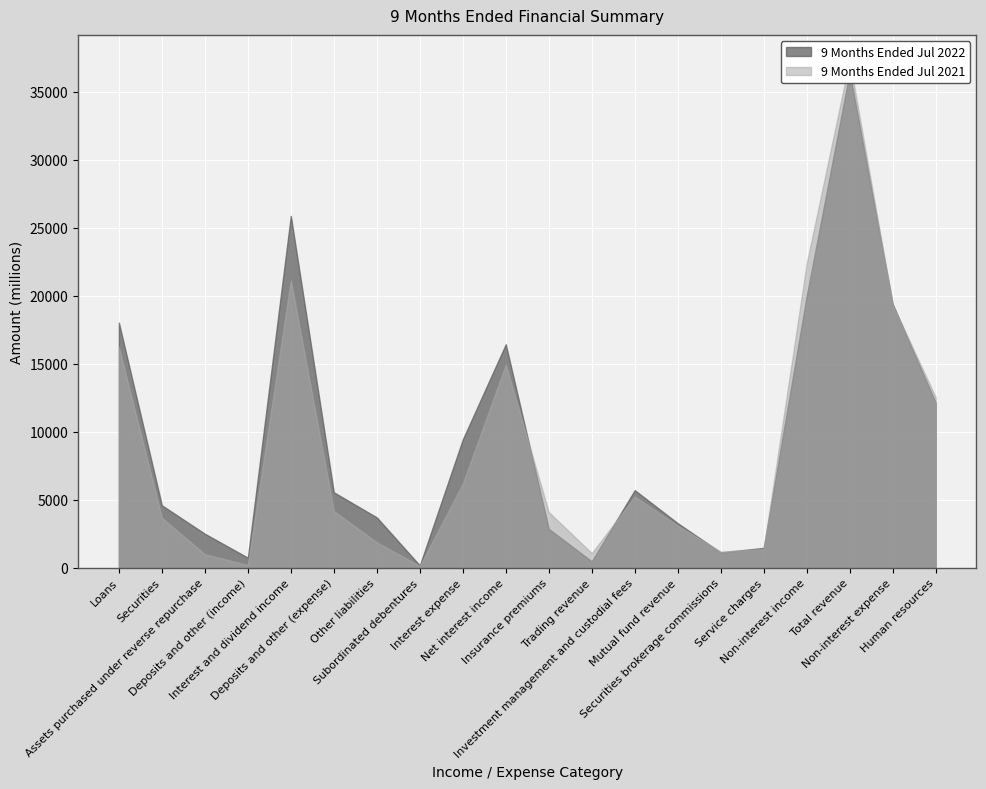

Does the chart display data point markers on the line(s)?

No